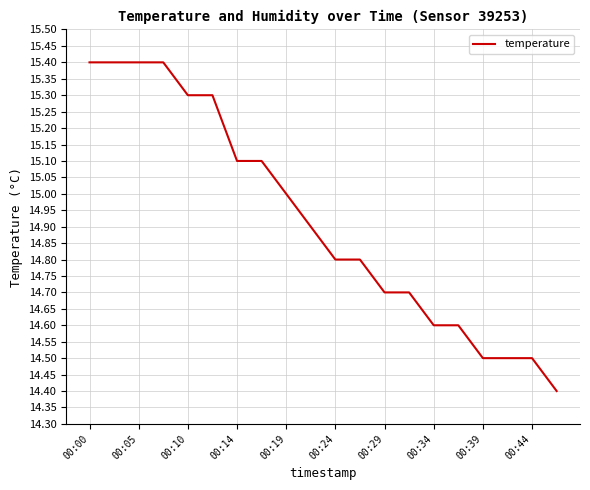

What is the maximum value shown in the chart?

15.4